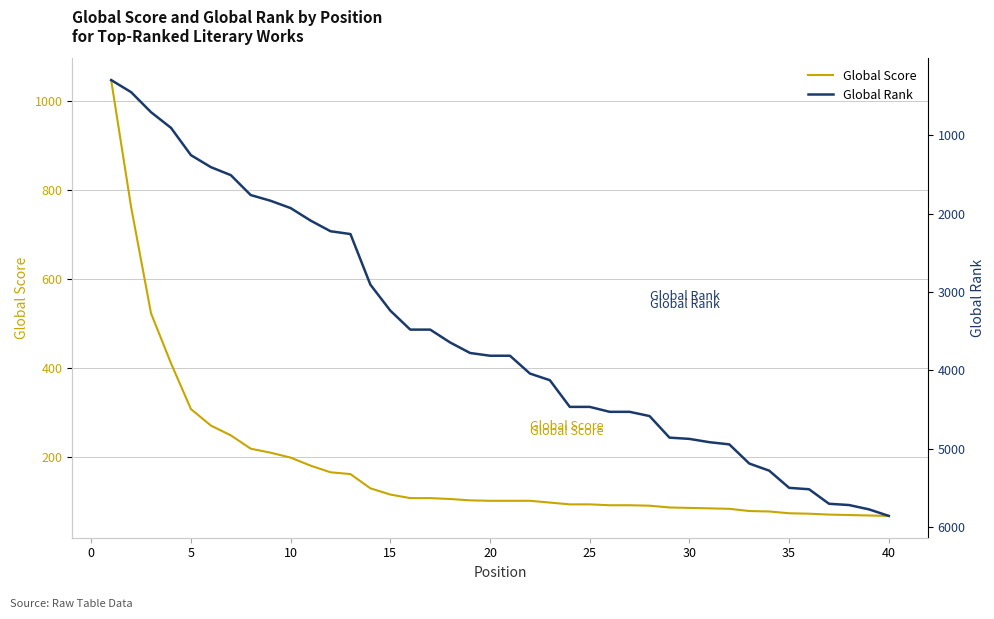

Is the value of Global Rank at 29 greater than the value of Global Score at 16?

Yes